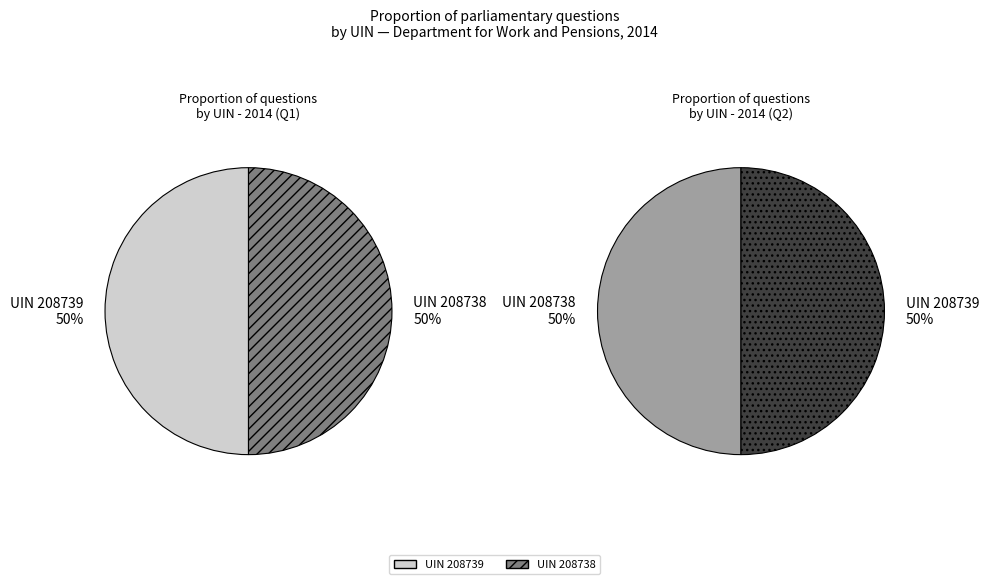

What is the smallest slice in the pie chart?

208738